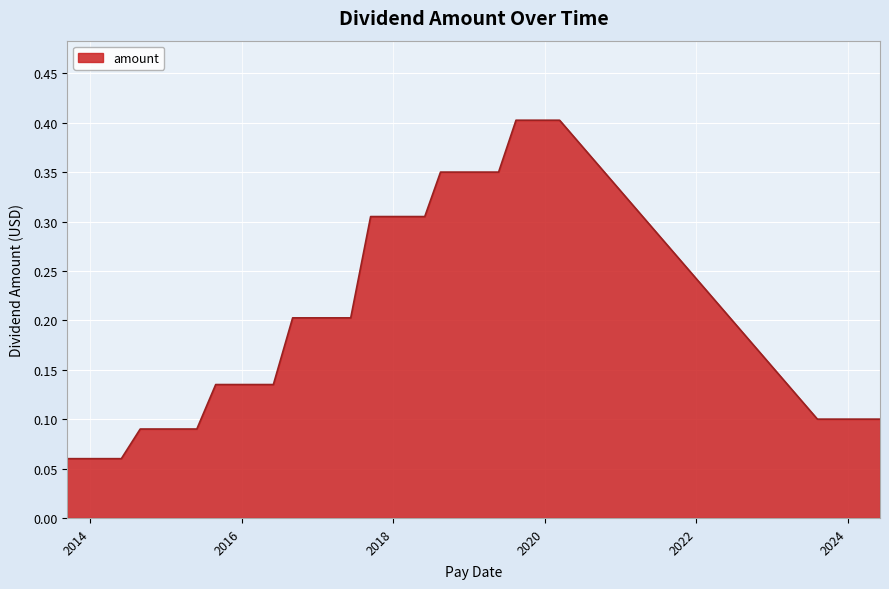

What is the maximum value shown in the chart?

0.4